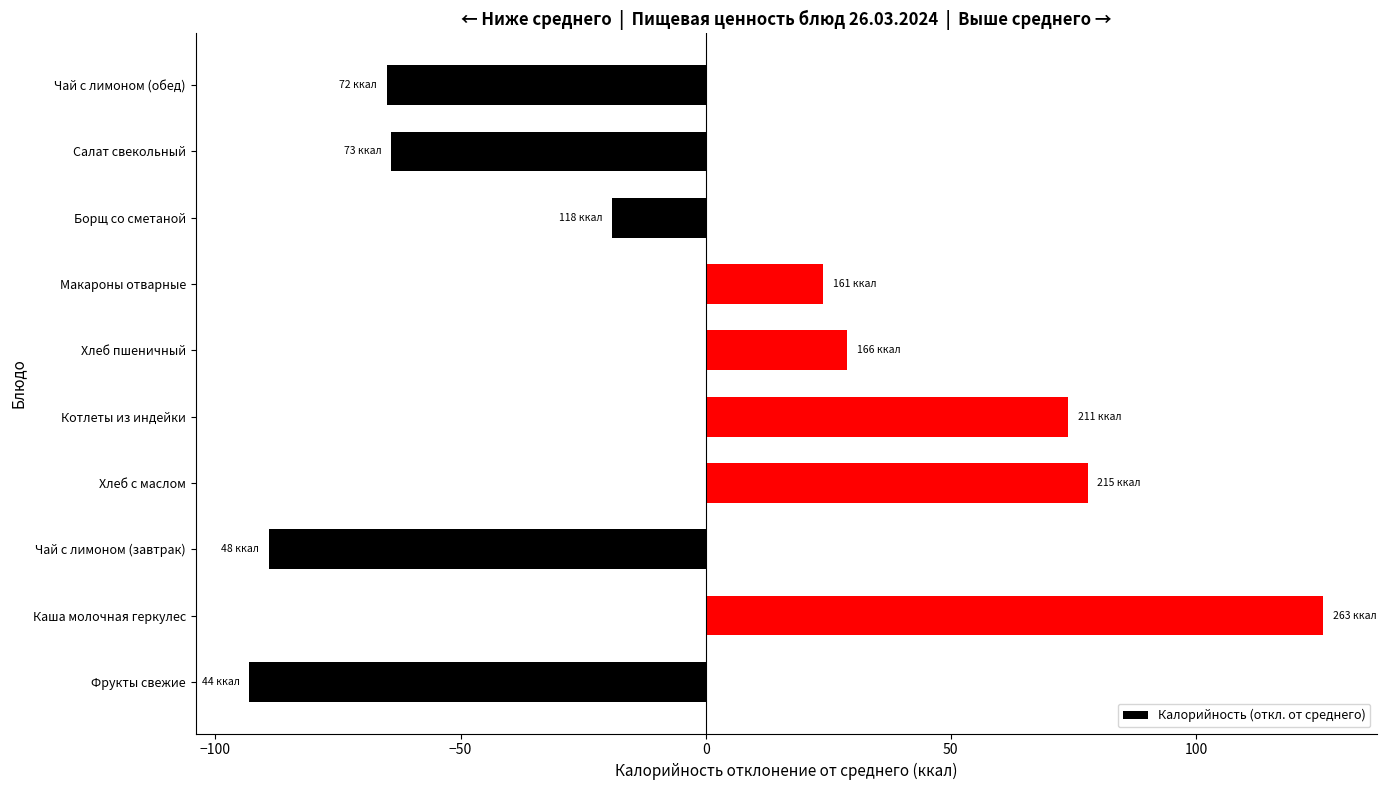

Between Котлеты из индейки and Фрукты свежие, which is larger?

Котлеты из индейки